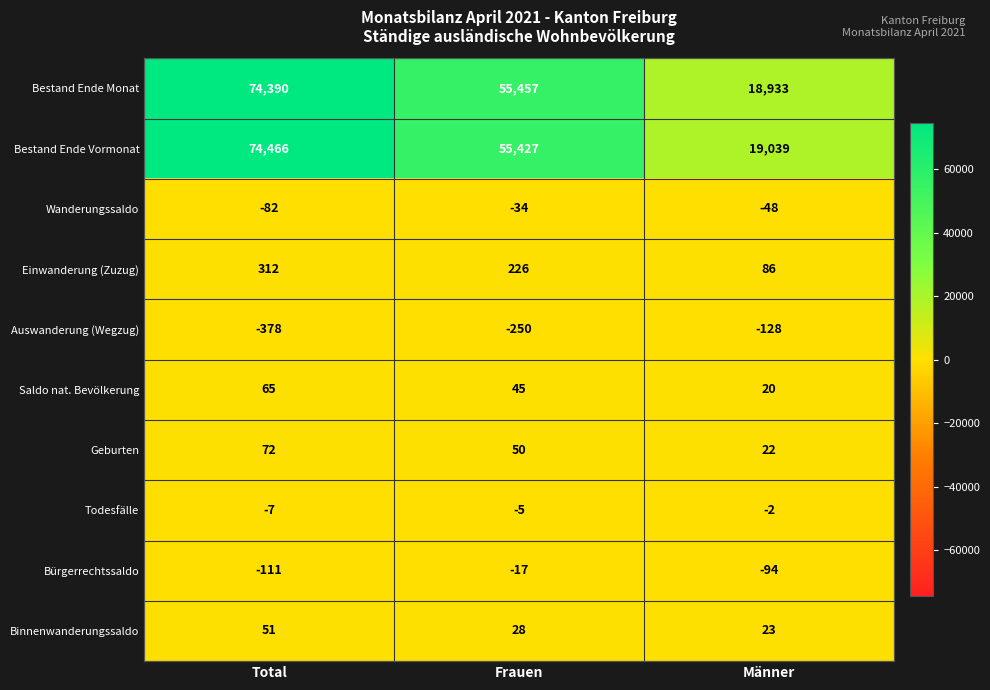

Which category has the lowest value across all series?

Total